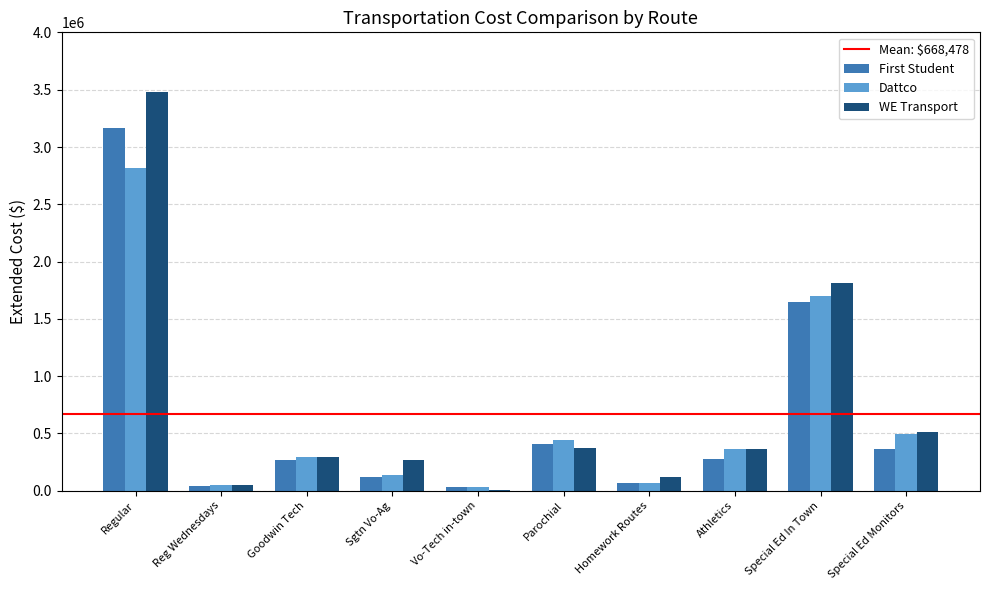

True or false: Dattco has a value of 2992557.7 at Special Ed In Town.

False